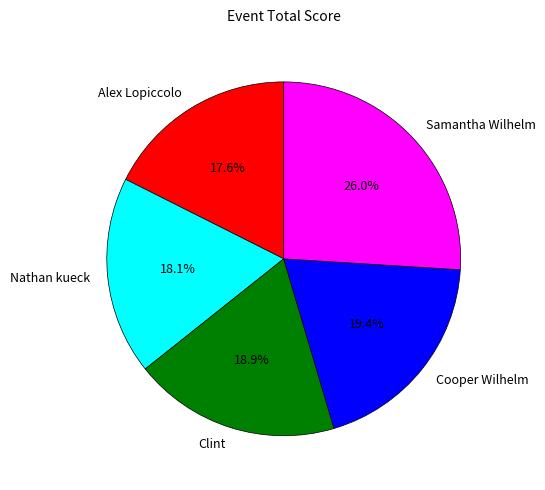

To the nearest percent, what is the average slice percentage?

20%